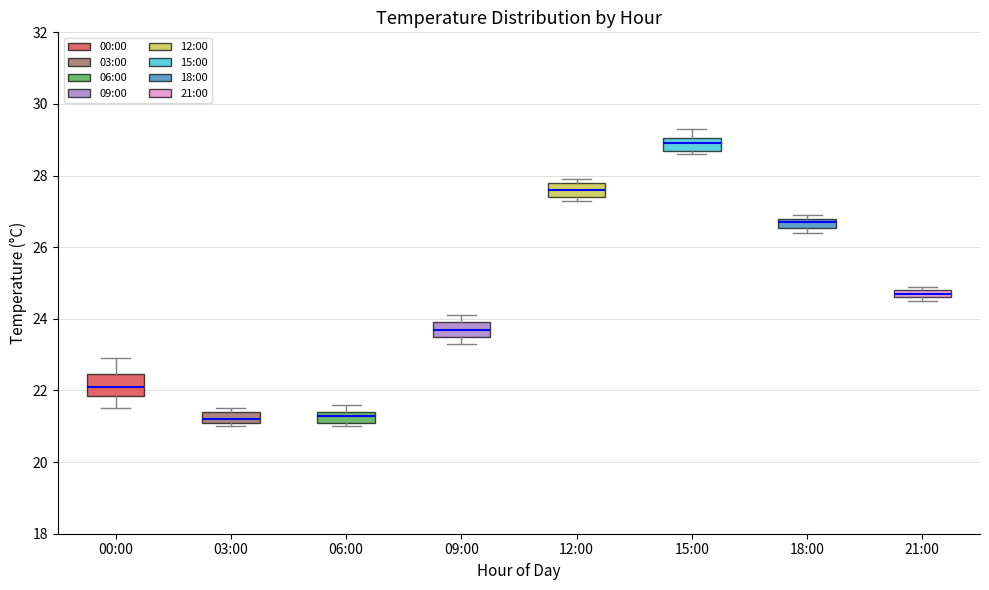

Where does the upper whisker of the box for 06:00 end on the y-axis? The values are not printed on the chart, so give them approximately, as read against the axis.

21.6